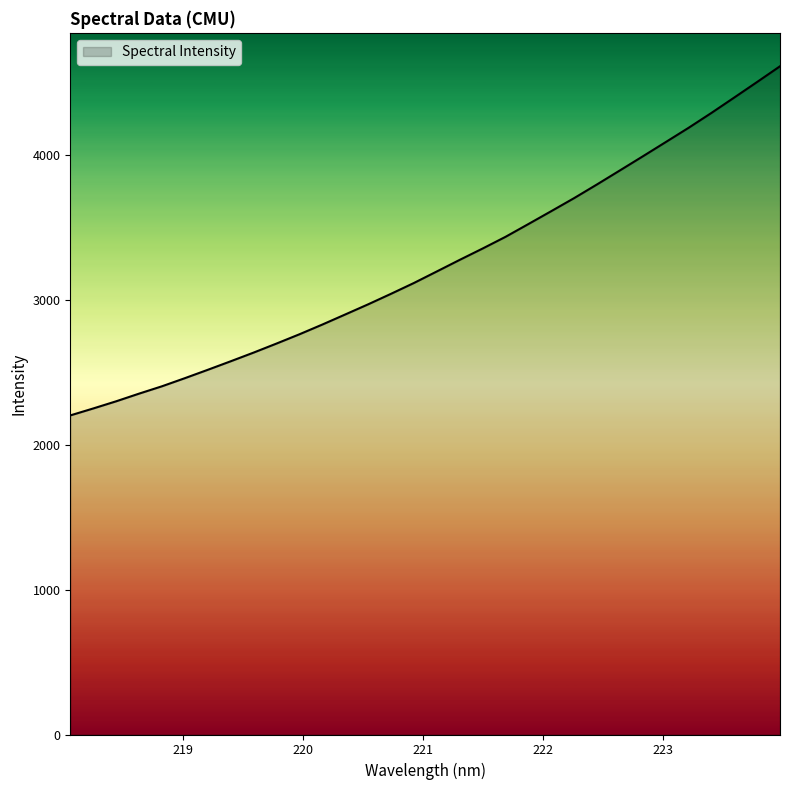

What is the minimum value shown in the chart?

2202.4